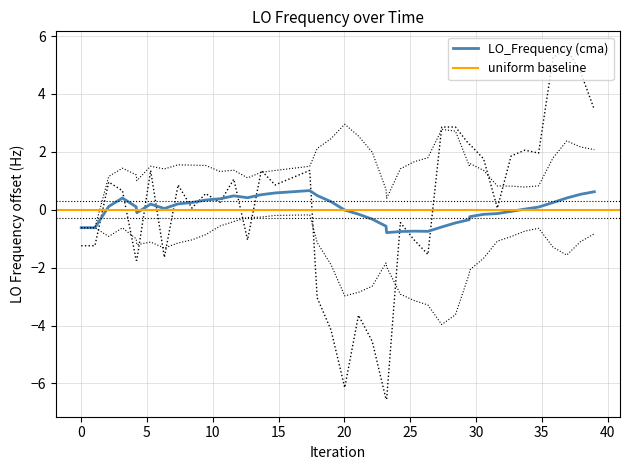

How many data points does each series have?

40